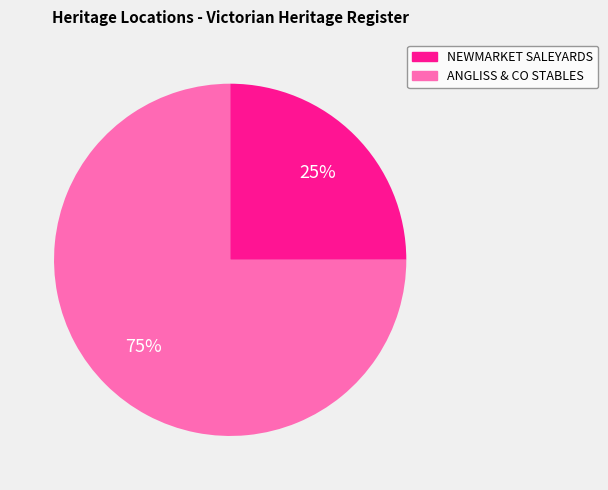

Does any single category account for the majority?

Yes